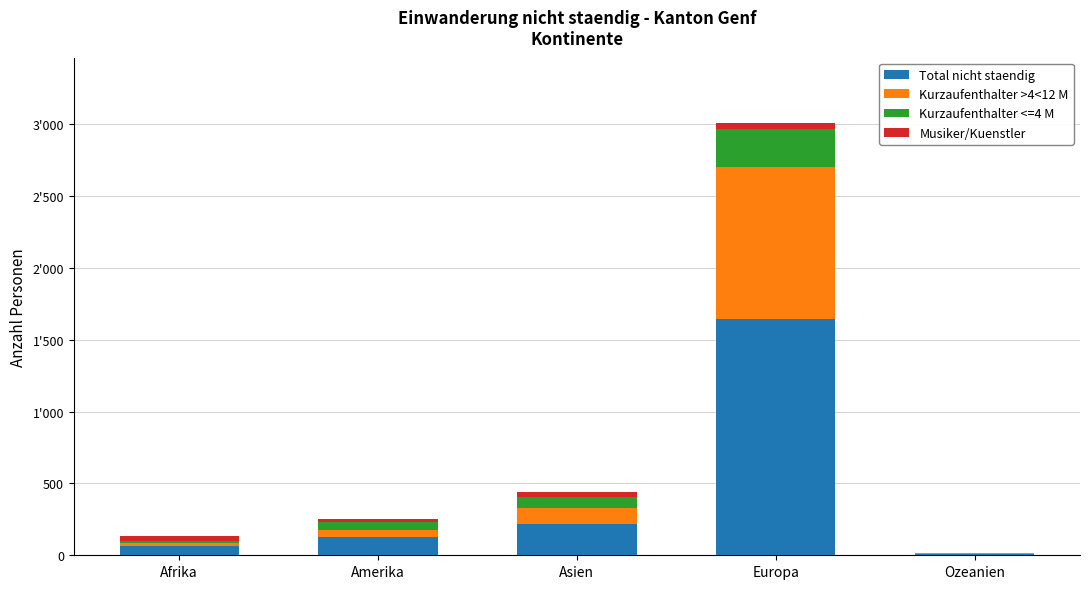

Rank the series by their maximum value, from lowest to highest.

Musiker/Kuenstler, Kurzaufenthalter <=4 M, Kurzaufenthalter >4<12 M, Total nicht staendig